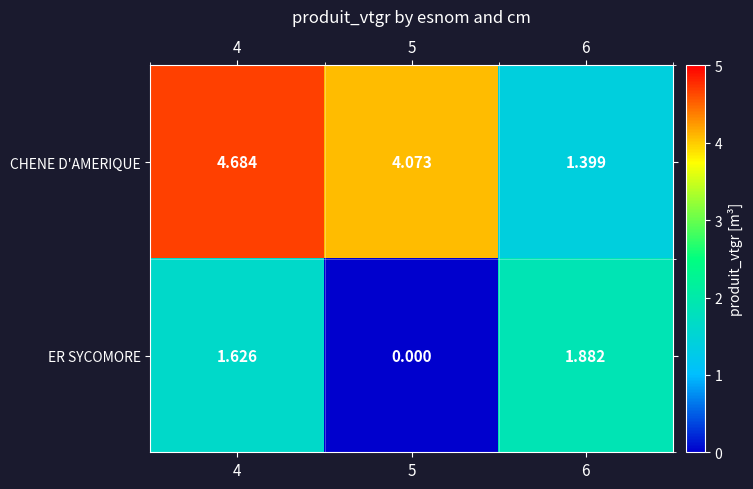

Which series has the largest range (max minus min)?

CHENE D'AMERIQUE